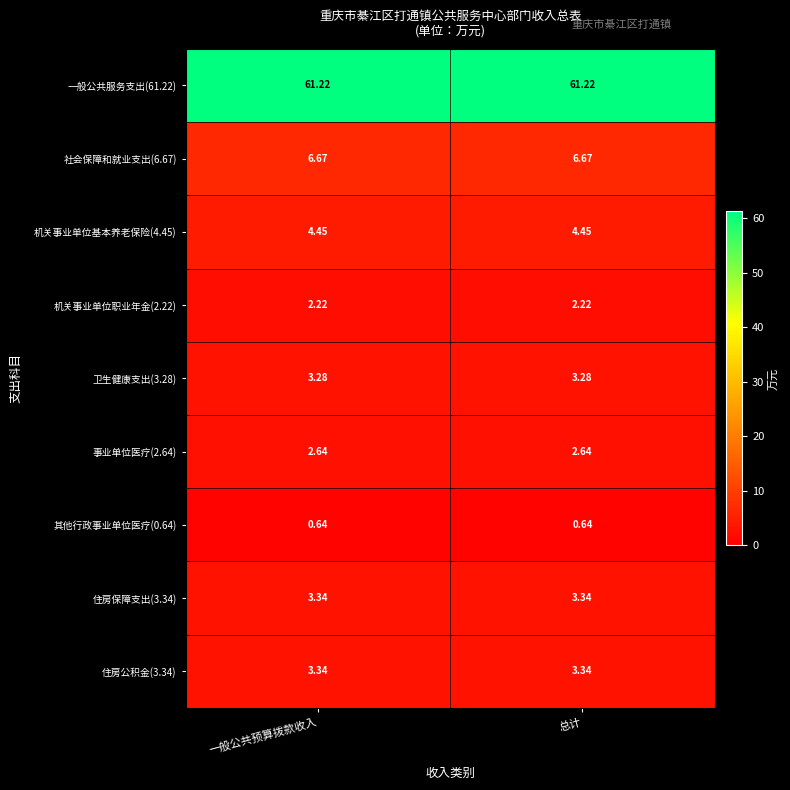

Is the value of 其他行政事业单位医疗(0.64) at 总计 greater than the value of 住房公积金(3.34) at 总计?

No